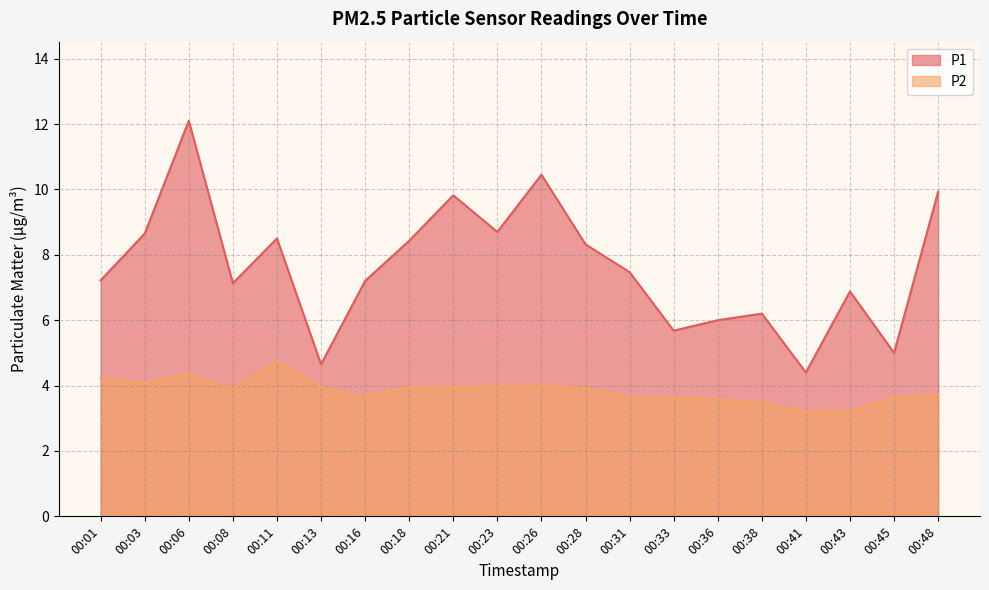

Reading left to right, transcribe all the data shown in this chart.

P1: 7.2	8.7	12.1	7.1	8.5	4.7	7.2	8.4	9.8	8.7	10.4	8.3	7.5	5.7	6.0	6.2	4.4	6.9	5.0	9.9
P2: 4.2	4.1	4.3	3.9	4.8	4.0	3.7	4.0	4.0	4.0	4.0	3.9	3.6	3.6	3.6	3.5	3.2	3.2	3.6	3.7